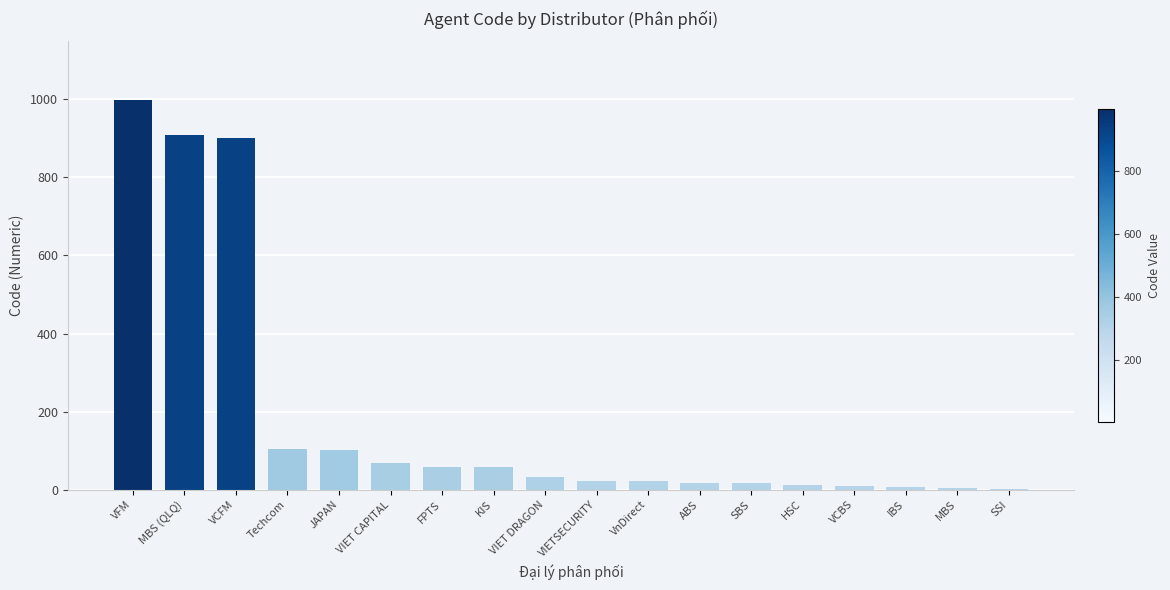

What is the average value?

186